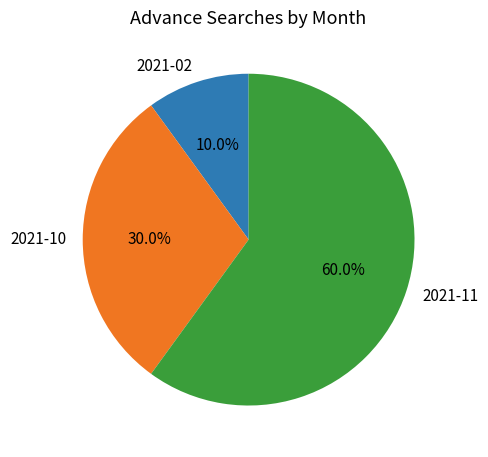

How many slices are in this pie chart?

3